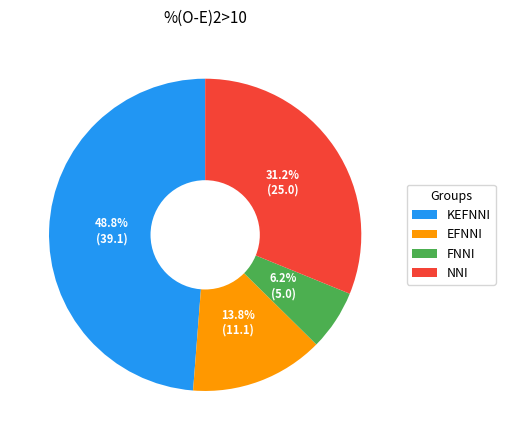

To the nearest percent, what is the combined percentage of FNNI and NNI?

37%